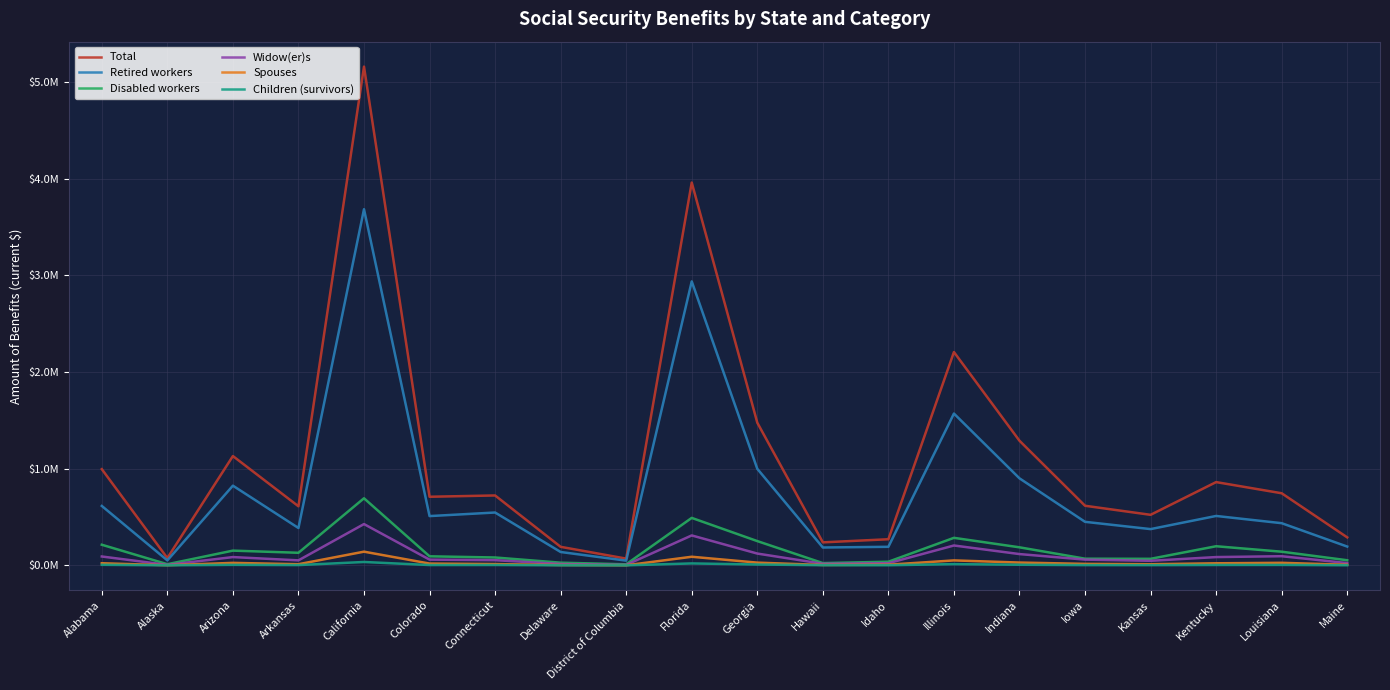

What are all the series names shown in the legend?

Total, Retired workers, Disabled workers, Widow(er)s, Spouses, Children (survivors)